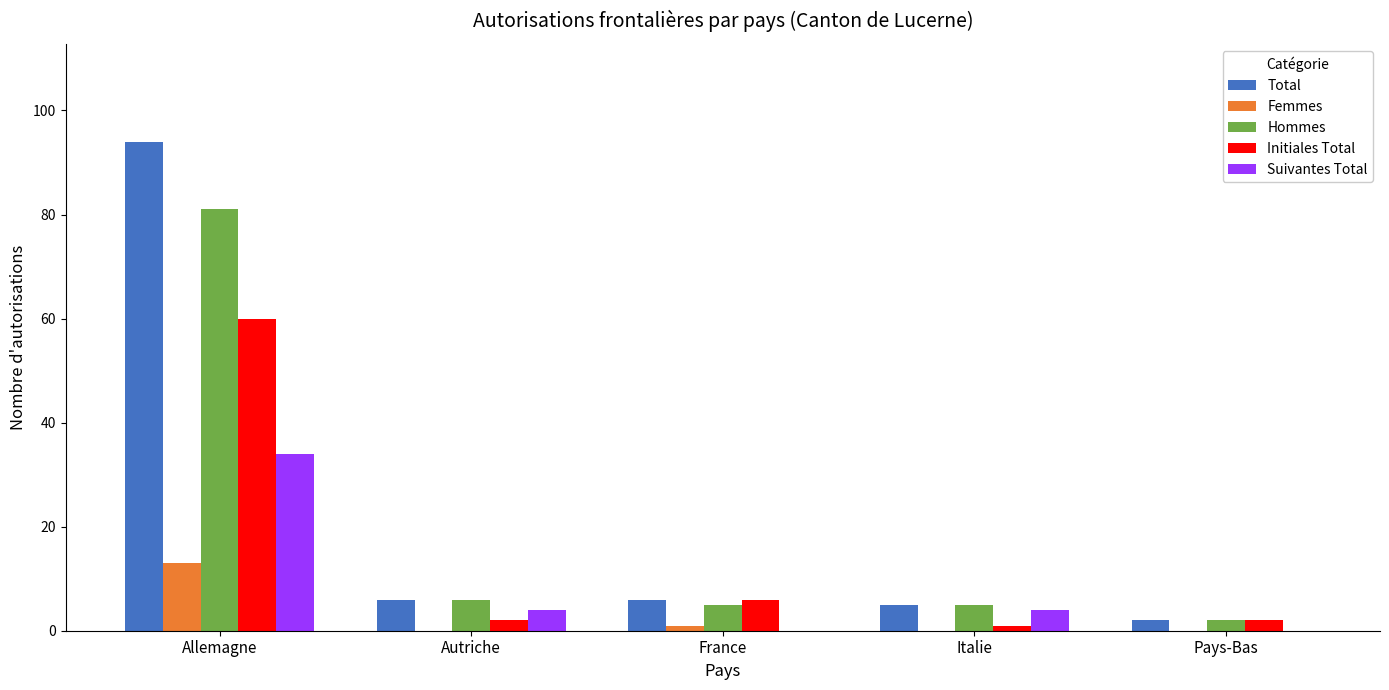

What is the sum of all Total values?

113